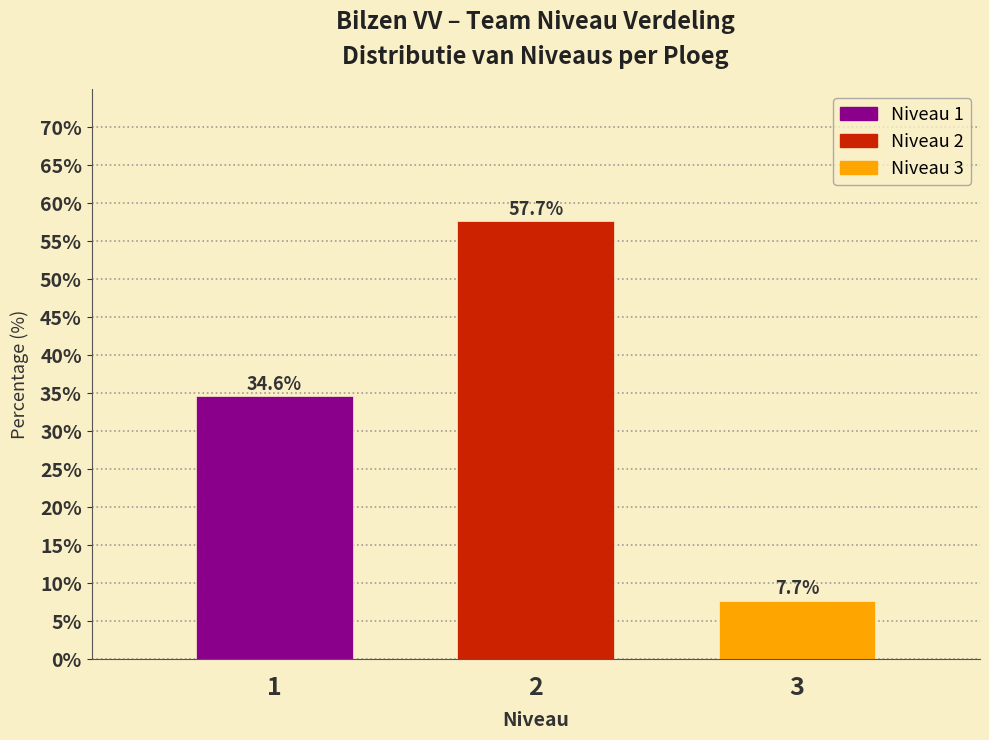

Reading left to right, extract all data points from this chart.

34.6	57.7	7.7